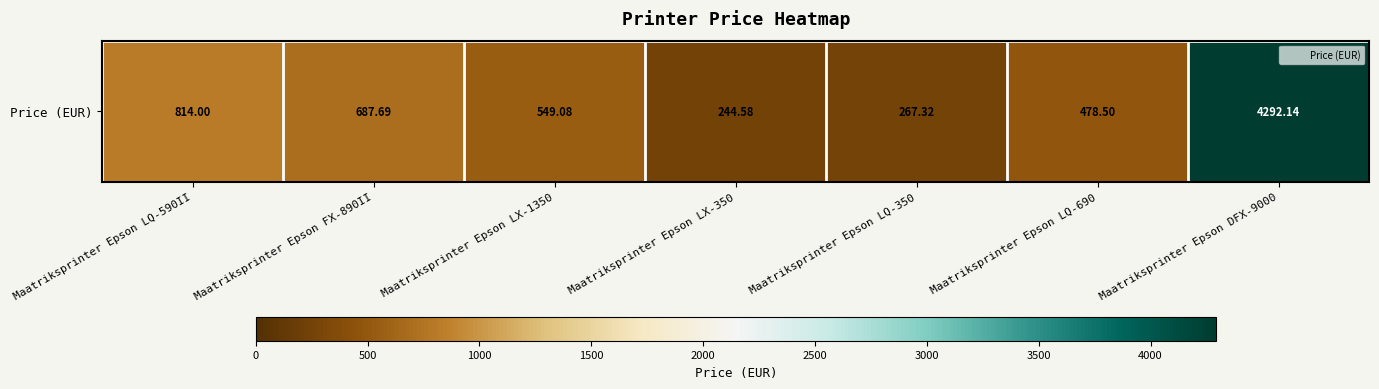

Which label corresponds to the smallest value in the chart?

Maatriksprinter Epson LX-350